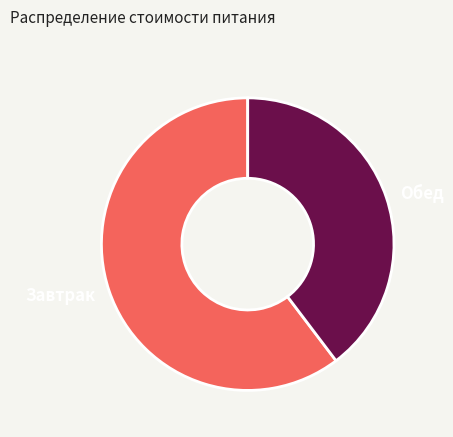

Which slice represents more than half of the pie?

Завтрак